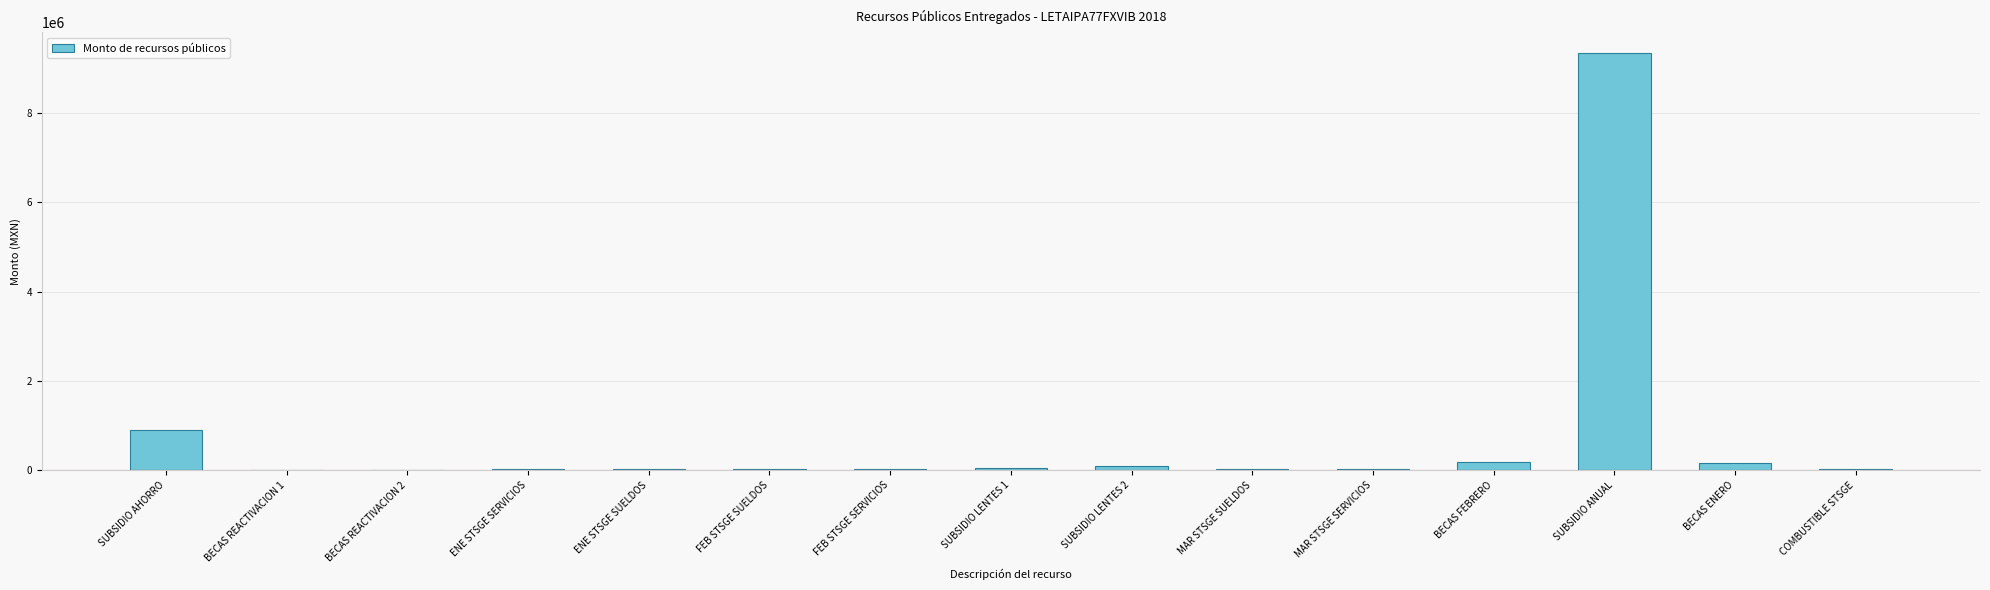

At which label is the value closest to 4673650?

SUBSIDIO AHORRO